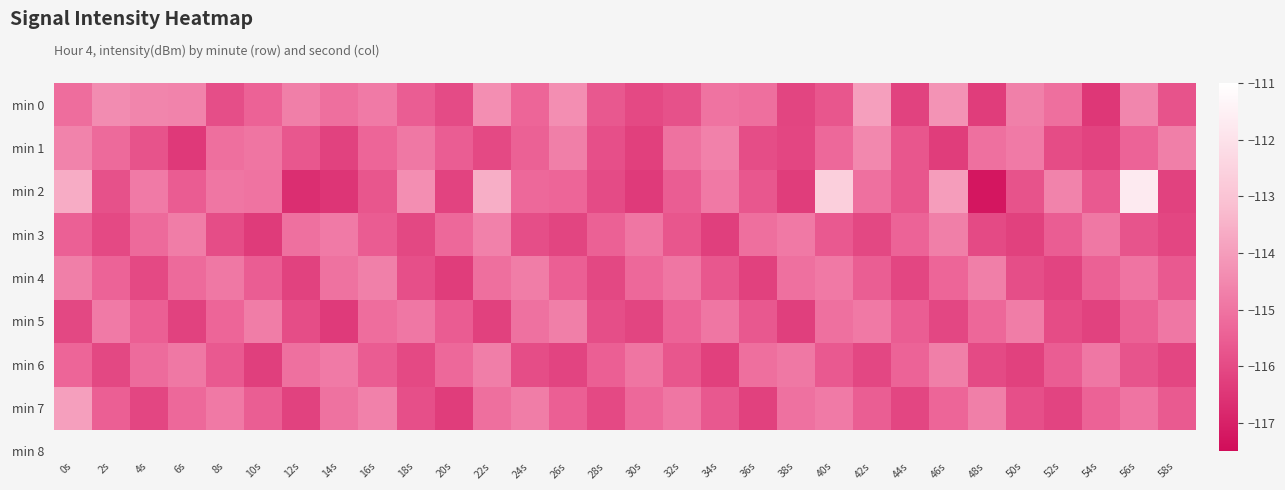

Reading left to right, extract all data points from this chart.

min 0: 0s=-115.2	2s=-114.4	4s=-114.6	6s=-114.6	8s=-115.9	10s=-115.4	12s=-114.7	14s=-115.1	16s=-114.8	18s=-115.5	20s=-116.0	22s=-114.3	24s=-115.3	26s=-114.3	28s=-115.7	30s=-116.0	32s=-115.8	34s=-115.0	36s=-115.1	38s=-116.1	40s=-115.7	42s=-113.9	44s=-116.2	46s=-114.2	48s=-116.3	50s=-114.7	52s=-115.1	54s=-116.5	56s=-114.5	58s=-115.8
min 1: 0s=-114.6	2s=-115.2	4s=-115.8	6s=-116.4	8s=-115.1	10s=-115.0	12s=-115.7	14s=-116.2	16s=-115.3	18s=-114.9	20s=-115.5	22s=-116.0	24s=-115.4	26s=-114.7	28s=-115.9	30s=-116.2	32s=-115.0	34s=-114.7	36s=-115.9	38s=-116.1	40s=-115.3	42s=-114.5	44s=-115.7	46s=-116.3	48s=-115.1	50s=-114.8	52s=-116.0	54s=-116.2	56s=-115.4	58s=-114.7
min 2: 0s=-113.6	2s=-115.8	4s=-114.8	6s=-115.5	8s=-114.9	10s=-115.0	12s=-116.7	14s=-116.5	16s=-115.7	18s=-114.3	20s=-116.2	22s=-113.6	24s=-115.3	26s=-115.3	28s=-116.0	30s=-116.4	32s=-115.5	34s=-114.8	36s=-115.7	38s=-116.3	40s=-112.6	42s=-115.1	44s=-115.7	46s=-114.0	48s=-117.2	50s=-115.8	52s=-114.6	54s=-115.6	56s=-111.7	58s=-116.2
min 3: 0s=-115.5	2s=-116.0	4s=-115.2	6s=-114.8	8s=-115.9	10s=-116.3	12s=-115.1	14s=-114.8	16s=-115.6	18s=-116.0	20s=-115.3	22s=-114.7	24s=-115.9	26s=-116.1	28s=-115.4	30s=-114.9	32s=-115.7	34s=-116.3	36s=-115.1	38s=-114.8	40s=-115.6	42s=-116.0	44s=-115.4	46s=-114.7	48s=-116.0	50s=-116.2	52s=-115.5	54s=-114.9	56s=-115.8	58s=-116.1
min 4: 0s=-114.7	2s=-115.4	4s=-116.0	6s=-115.2	8s=-114.9	10s=-115.5	12s=-116.2	14s=-115.0	16s=-114.7	18s=-115.8	20s=-116.3	22s=-115.1	24s=-114.8	26s=-115.5	28s=-116.0	30s=-115.3	32s=-114.9	34s=-115.7	36s=-116.2	38s=-115.1	40s=-114.8	42s=-115.5	44s=-116.1	46s=-115.3	48s=-114.7	50s=-115.9	52s=-116.2	54s=-115.4	56s=-115.0	58s=-115.6
min 5: 0s=-116.0	2s=-114.8	4s=-115.5	6s=-116.2	8s=-115.3	10s=-114.8	12s=-115.9	14s=-116.4	16s=-115.1	18s=-114.9	20s=-115.6	22s=-116.2	24s=-115.0	26s=-114.7	28s=-115.9	30s=-116.1	32s=-115.4	34s=-114.9	36s=-115.7	38s=-116.3	40s=-115.1	42s=-114.8	44s=-115.5	46s=-116.1	48s=-115.3	50s=-114.8	52s=-116.0	54s=-116.2	56s=-115.4	58s=-114.9
min 6: 0s=-115.3	2s=-116.0	4s=-115.2	6s=-114.9	8s=-115.6	10s=-116.3	12s=-115.1	14s=-114.8	16s=-115.6	18s=-116.0	20s=-115.3	22s=-114.7	24s=-115.9	26s=-116.1	28s=-115.5	30s=-115.0	32s=-115.7	34s=-116.2	36s=-115.1	38s=-114.9	40s=-115.6	42s=-116.1	44s=-115.4	46s=-114.7	48s=-116.0	50s=-116.2	52s=-115.5	54s=-114.9	56s=-115.8	58s=-116.1
min 7: 0s=-113.9	2s=-115.5	4s=-116.1	6s=-115.3	8s=-114.8	10s=-115.5	12s=-116.2	14s=-115.0	16s=-114.7	18s=-115.8	20s=-116.3	22s=-115.1	24s=-114.8	26s=-115.5	28s=-116.0	30s=-115.3	32s=-114.9	34s=-115.7	36s=-116.2	38s=-115.1	40s=-114.8	42s=-115.5	44s=-116.1	46s=-115.3	48s=-114.7	50s=-115.9	52s=-116.1	54s=-115.4	56s=-115.0	58s=-115.6